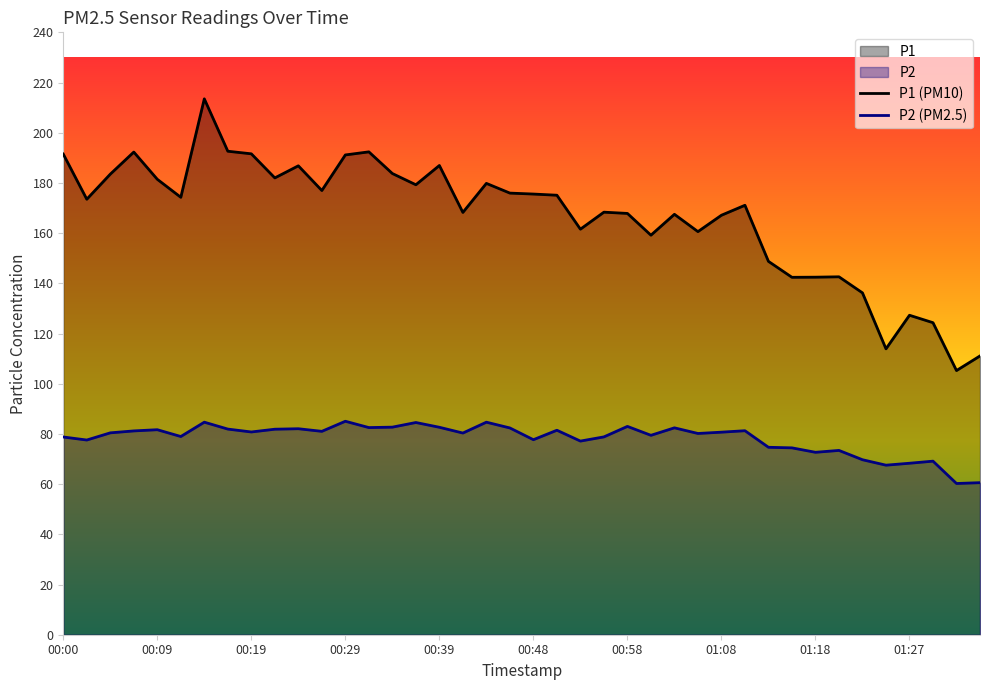

How many lines are shown in the chart?

2